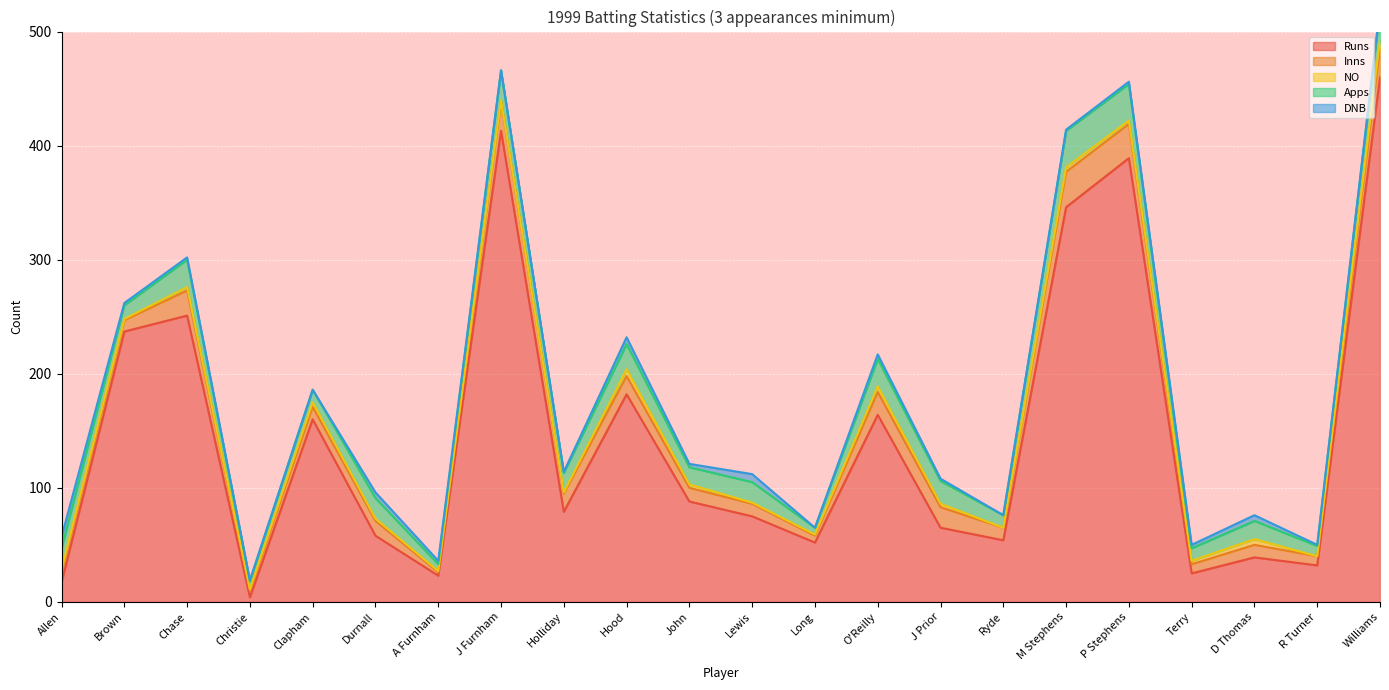

At which label does Runs first exceed 79?

Brown